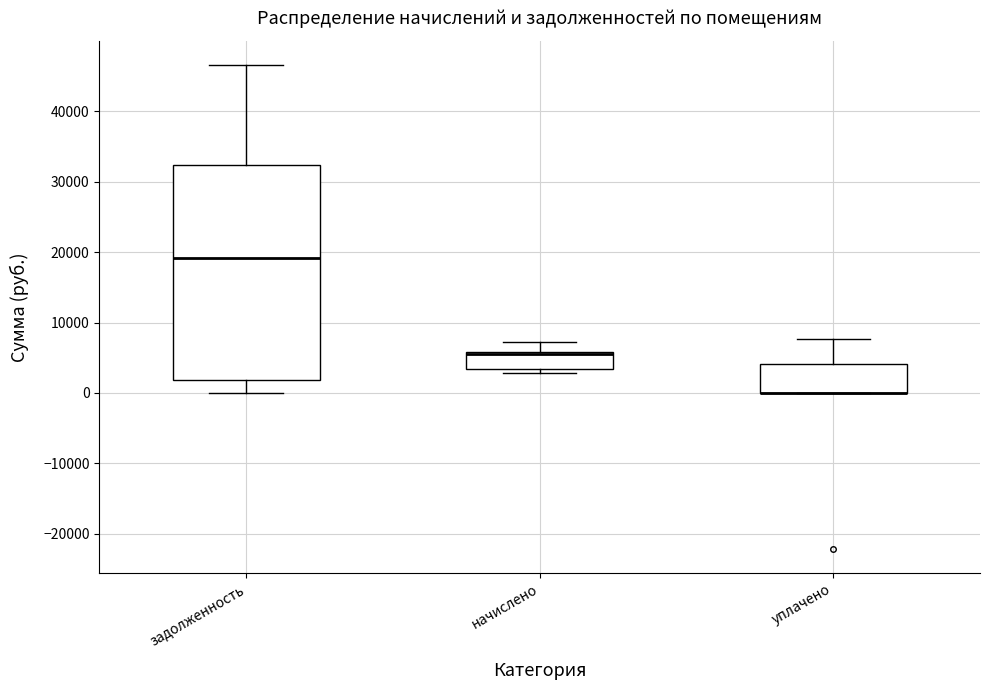

Reading left to right, transcribe this box plot: for each box, give where its median line is, the range the box spans, and where its two whiskers end, as read against the y-axis. The values are not printed on the chart, so give them approximately, as read against the axis.

задолженность: median 19000, box 2000 to 32000, whiskers 0 to 47000
начислено: median 5000, box 3000 to 6000, whiskers 3000 (just below the box's lower edge) to 7000
уплачено: median 0 (drawn on the box's lower edge), box 0 to 4000, whiskers 0 to 8000